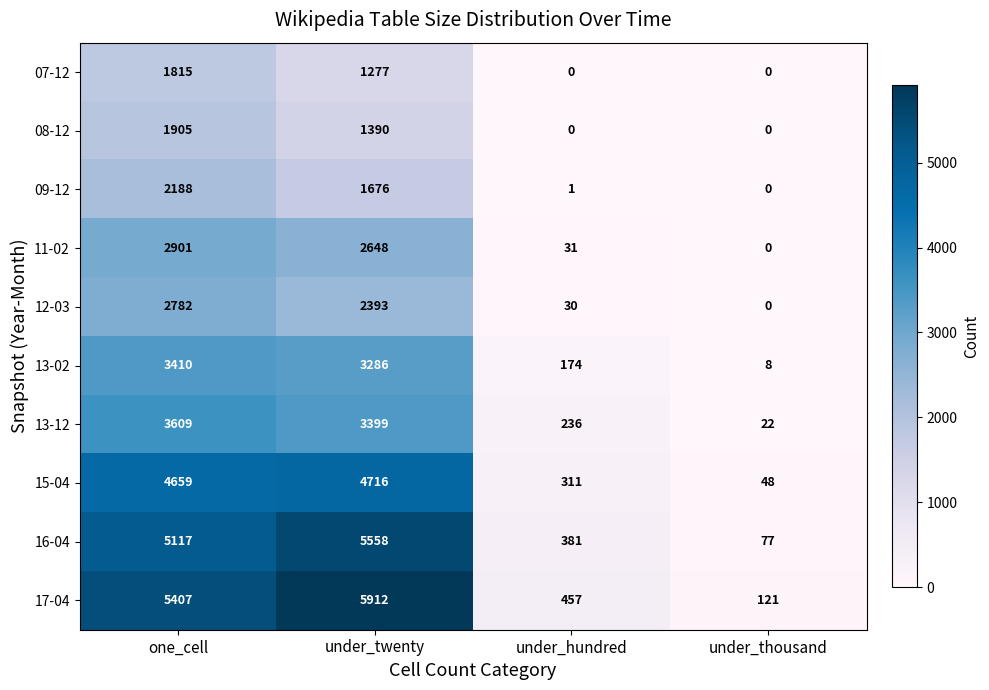

What is the sum of all 09-12 values?

3865